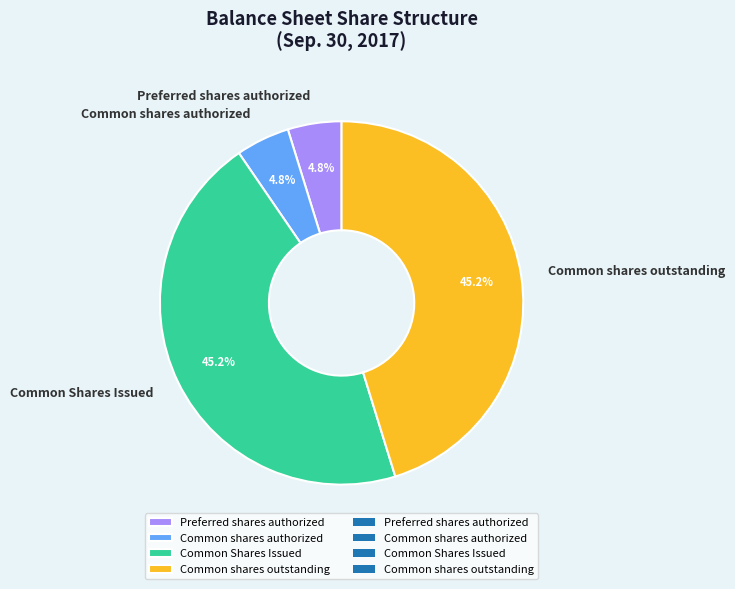

Does Common shares authorized represent more than half of the total?

No